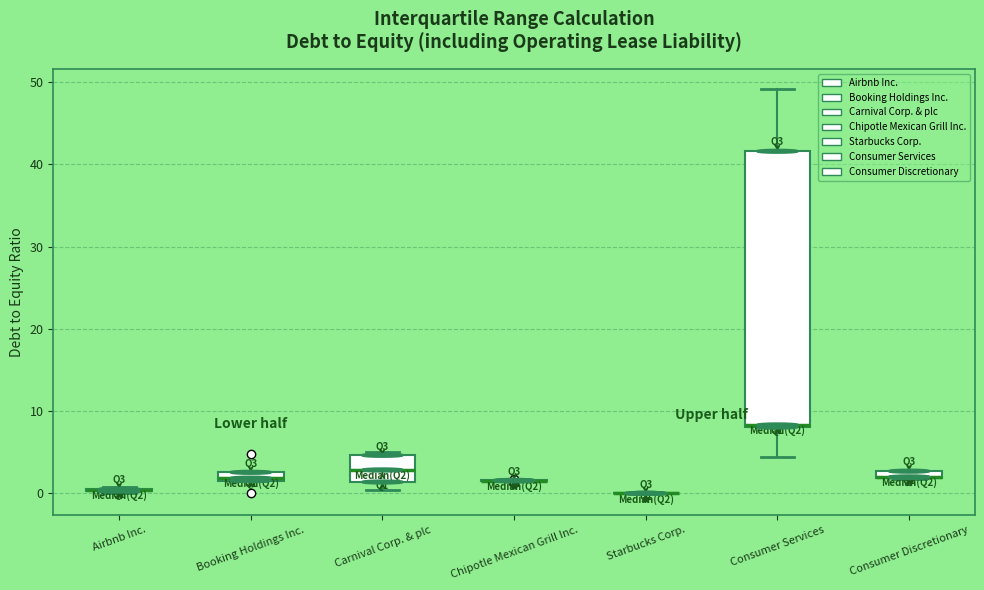

Where is the lower edge of the box for Consumer Discretionary on the y-axis? The values are not printed on the chart, so give them approximately, as read against the axis.

2